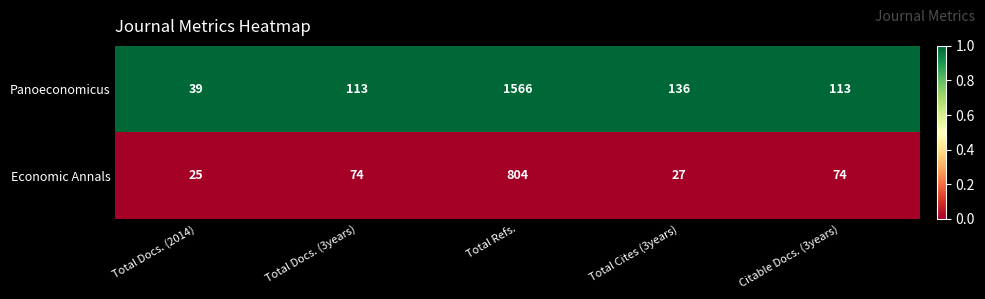

Reading right to left, extract all data points from this chart.

Panoeconomicus: 113	136	1566	113	39
Economic Annals: 74	27	804	74	25